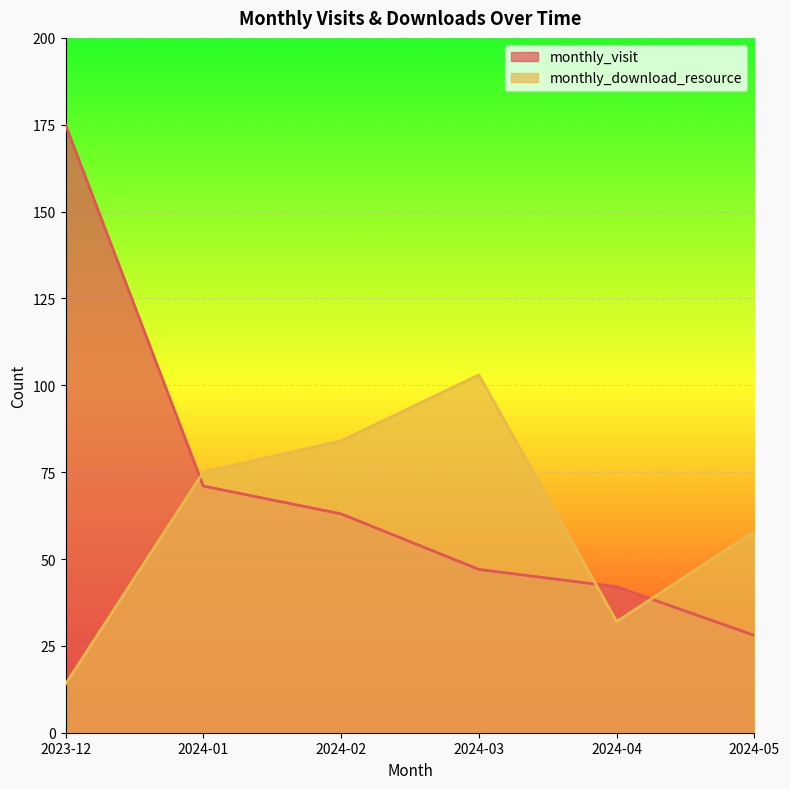

Is the value of monthly_visit at 2024-01 greater than the value of monthly_download_resource at 2024-01?

No